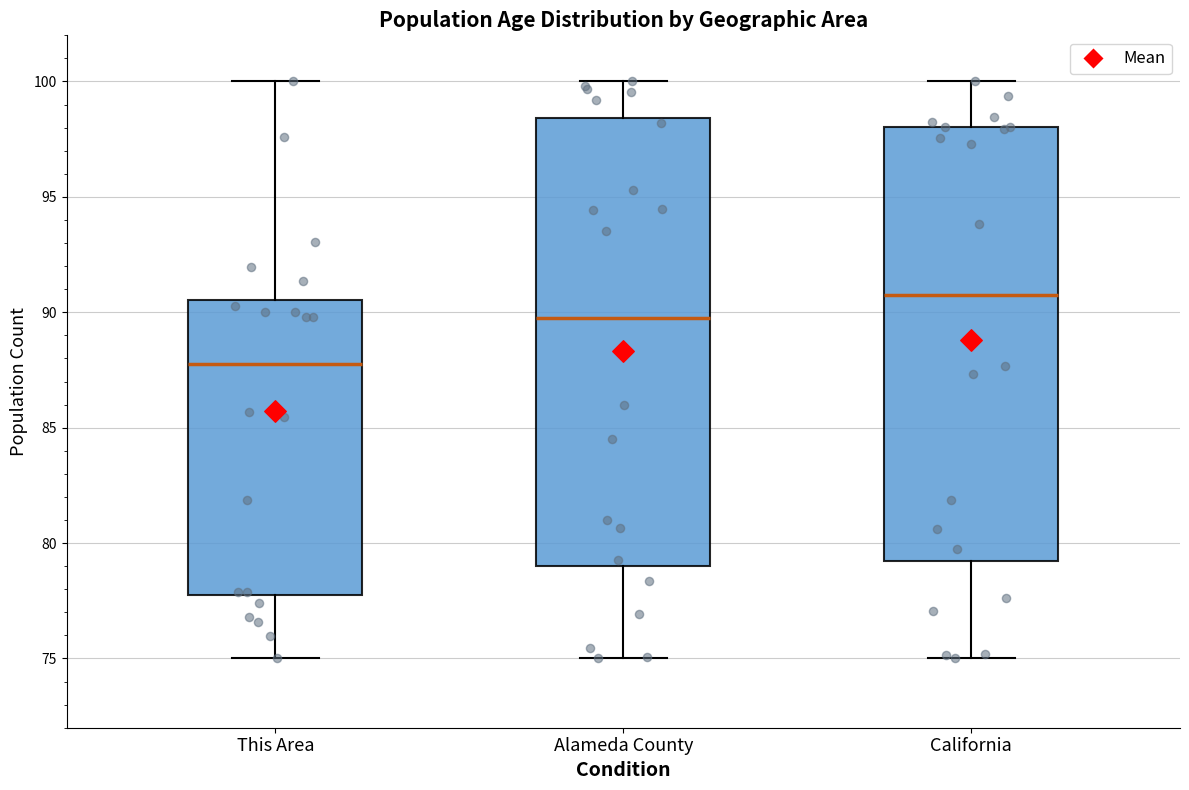

Comparing the boxes themselves (not the whiskers), which one is the tallest?

Alameda County